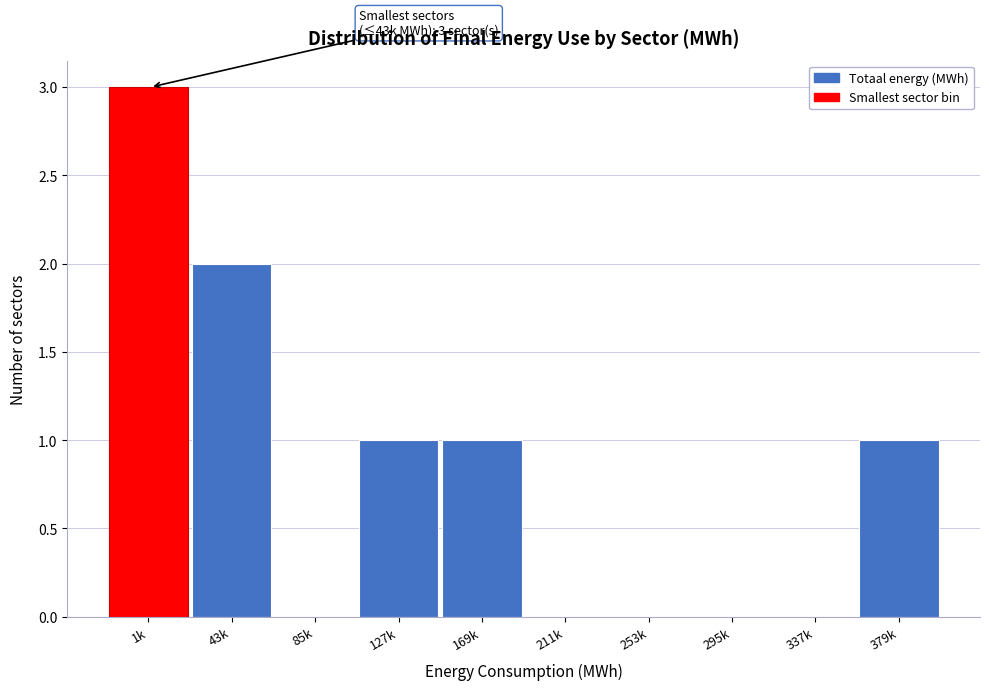

Reading right to left, transcribe all the data shown in this chart.

379k=1	337k=0	295k=0	253k=0	211k=0	169k=1	127k=1	85k=0	43k=2	1k=3